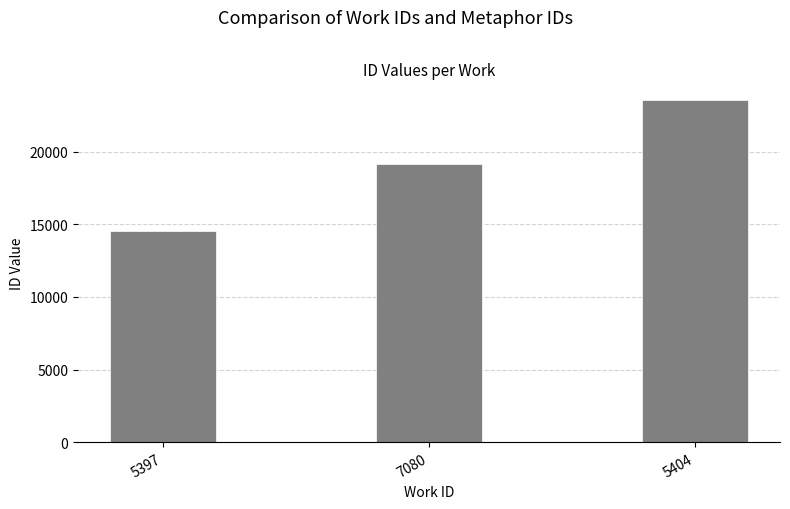

Count the values in the range 14504 to 23517.

3